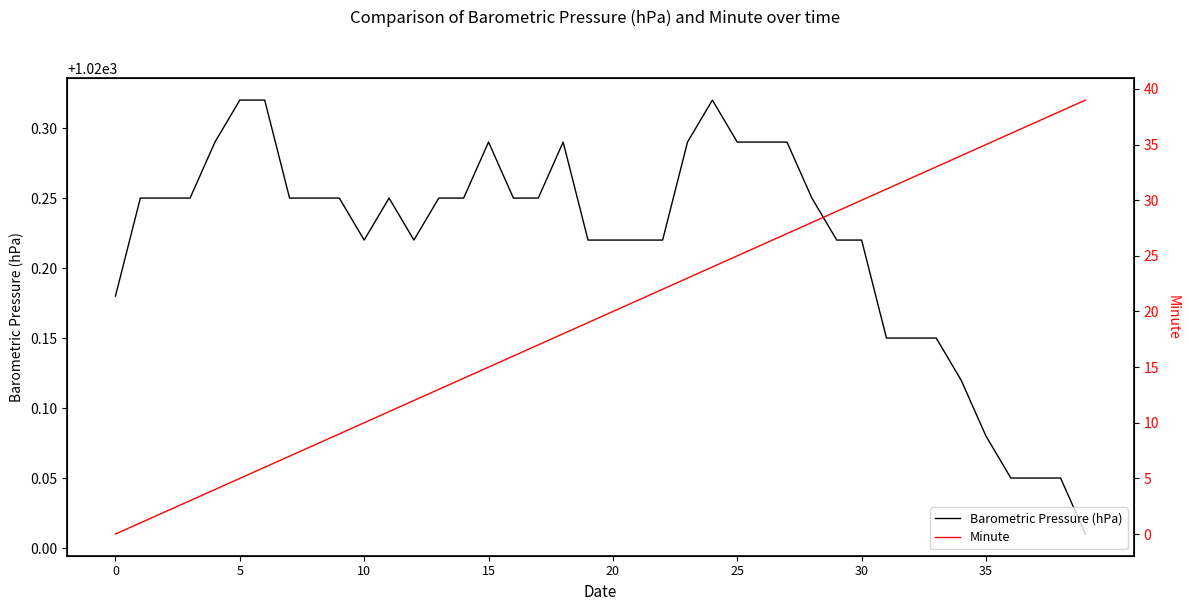

What is the difference between the maximum and minimum values in the Minute series?

39.0